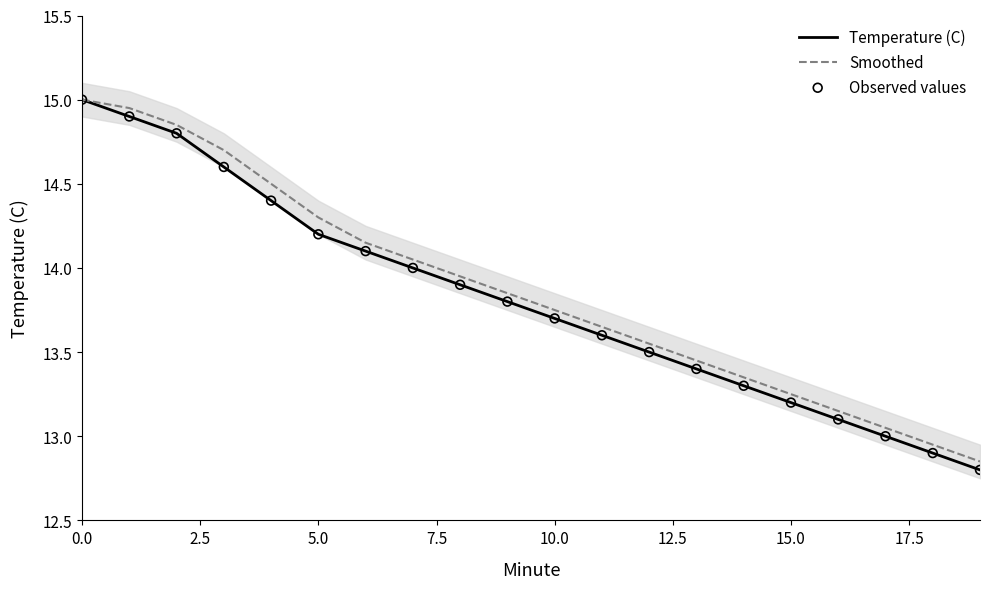

Which series has the widest spread of Y values?

Temperature (C)